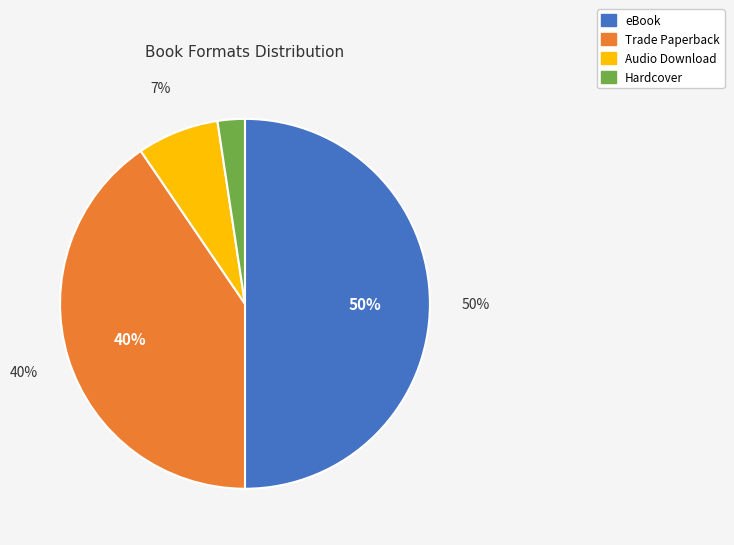

Count the number of slices in the pie.

4